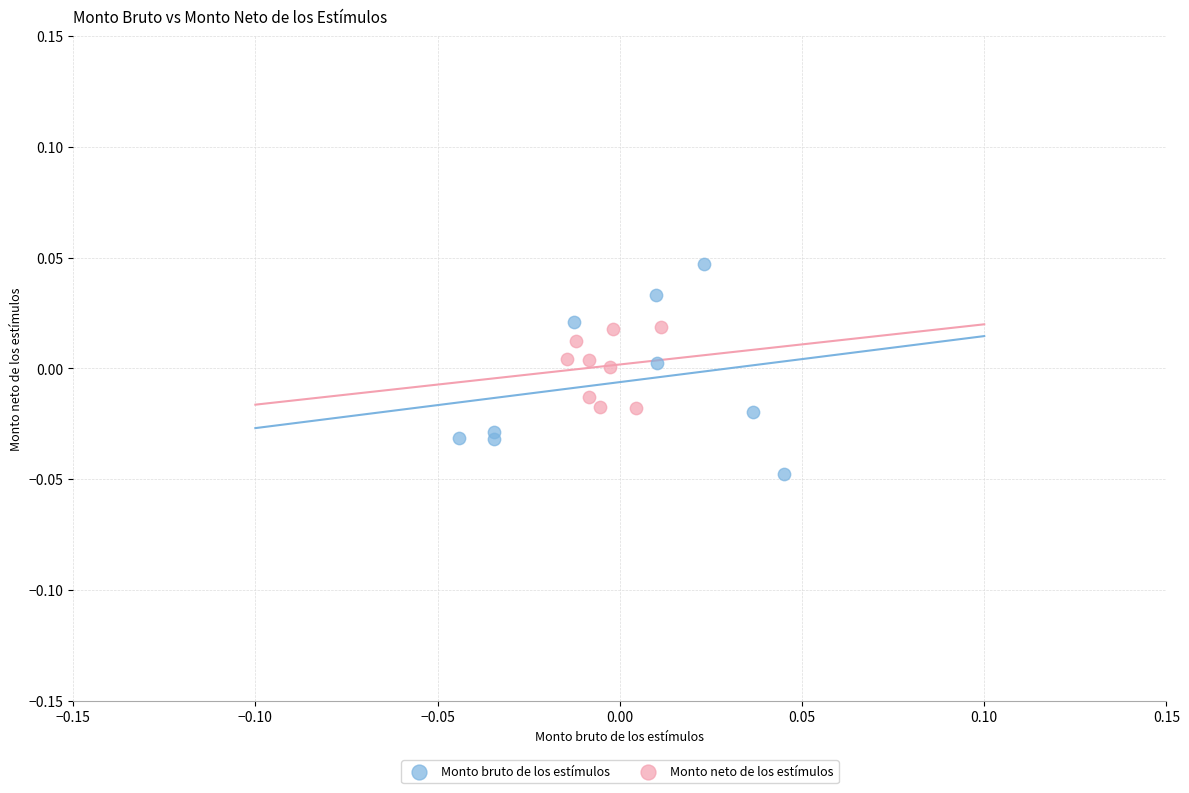

Which series reaches the maximum Y coordinate?

Monto bruto de los estímulos